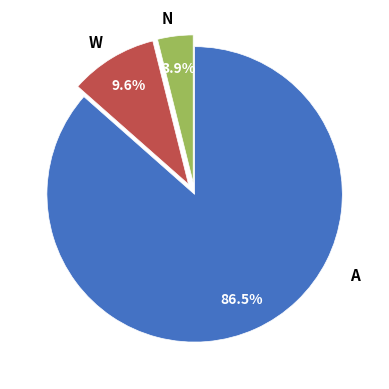

Which category has the smallest portion of the pie?

N